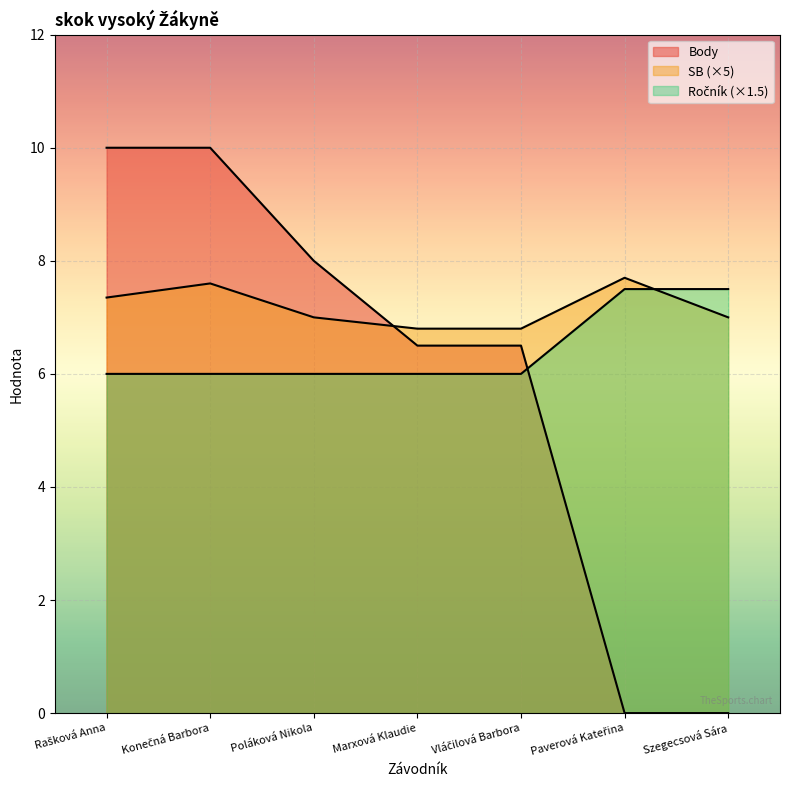

What is the maximum value shown in the chart?

10.0